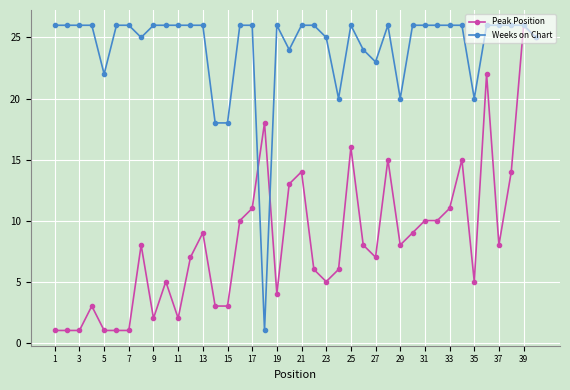

What is the greatest value displayed?

26